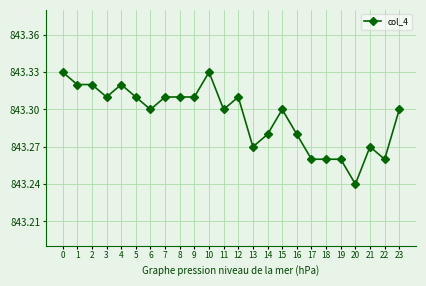

What is the sum of all values?

20239.1